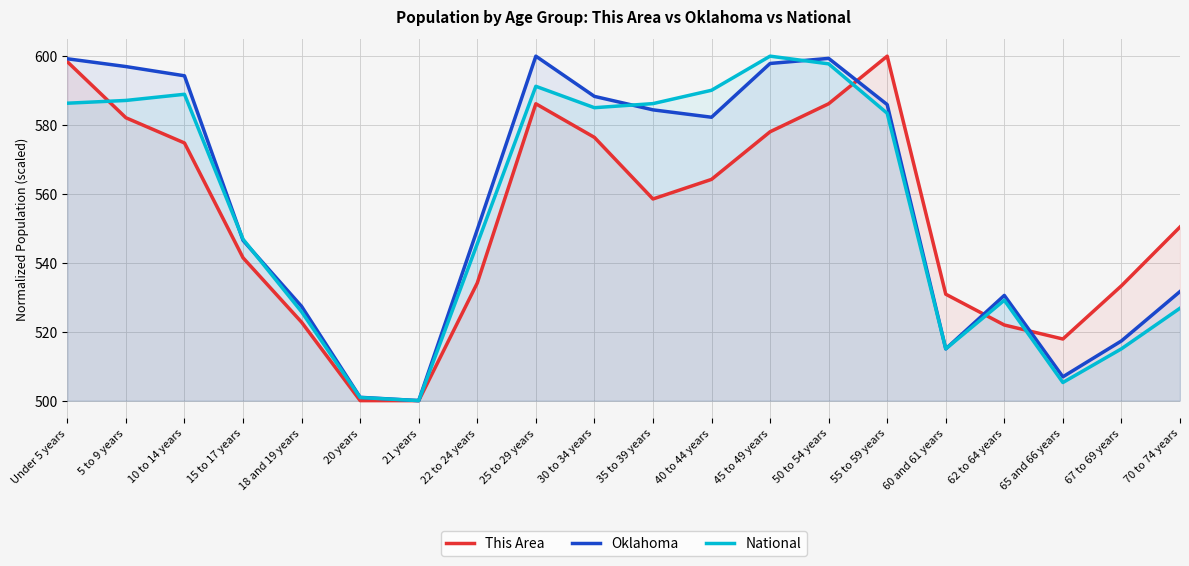

Reading left to right, list all the values displayed in this chart.

This Area: Under 5 years=598.4	5 to 9 years=582.1	10 to 14 years=574.8	15 to 17 years=541.5	18 and 19 years=522.8	20 years=500.0	21 years=500.0	22 to 24 years=534.1	25 to 29 years=586.2	30 to 34 years=576.4	35 to 39 years=558.5	40 to 44 years=564.2	45 to 49 years=578.0	50 to 54 years=586.2	55 to 59 years=600.0	60 and 61 years=530.9	62 to 64 years=522.0	65 and 66 years=517.9	67 to 69 years=533.3	70 to 74 years=550.4
Oklahoma: Under 5 years=599.2	5 to 9 years=597.0	10 to 14 years=594.3	15 to 17 years=546.5	18 and 19 years=527.4	20 years=501.0	21 years=500.0	22 to 24 years=549.6	25 to 29 years=600.0	30 to 34 years=588.3	35 to 39 years=584.4	40 to 44 years=582.3	45 to 49 years=597.9	50 to 54 years=599.4	55 to 59 years=585.9	60 and 61 years=515.0	62 to 64 years=530.5	65 and 66 years=506.9	67 to 69 years=517.3	70 to 74 years=531.7
National: Under 5 years=586.3	5 to 9 years=587.1	10 to 14 years=588.9	15 to 17 years=546.9	18 and 19 years=525.8	20 years=500.9	21 years=500.0	22 to 24 years=545.5	25 to 29 years=591.2	30 to 34 years=585.0	35 to 39 years=586.2	40 to 44 years=590.1	45 to 49 years=600.0	50 to 54 years=597.8	55 to 59 years=583.4	60 and 61 years=515.0	62 to 64 years=529.1	65 and 66 years=505.3	67 to 69 years=515.0	70 to 74 years=526.8